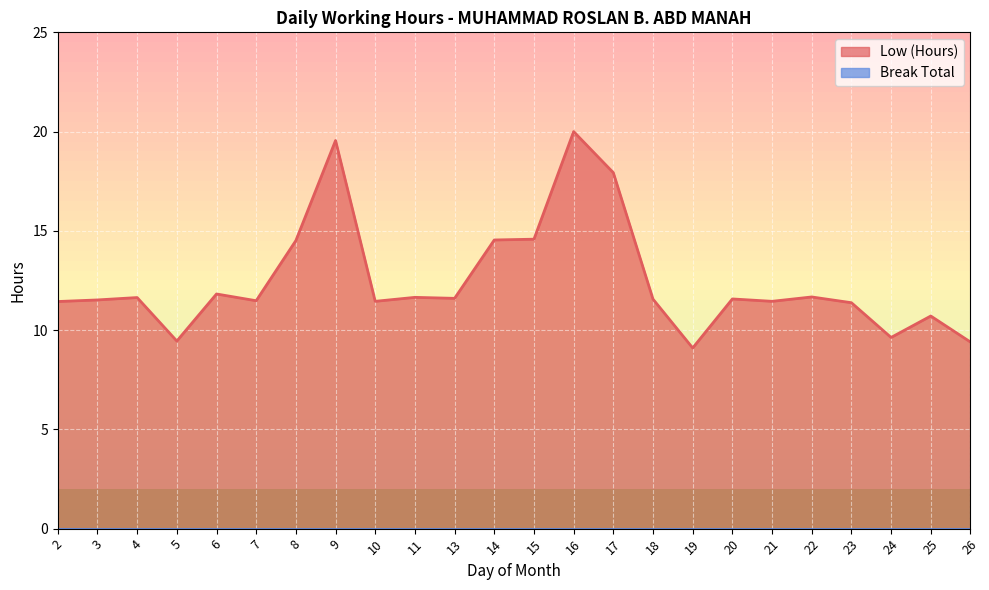

Where is the first local maximum?

4